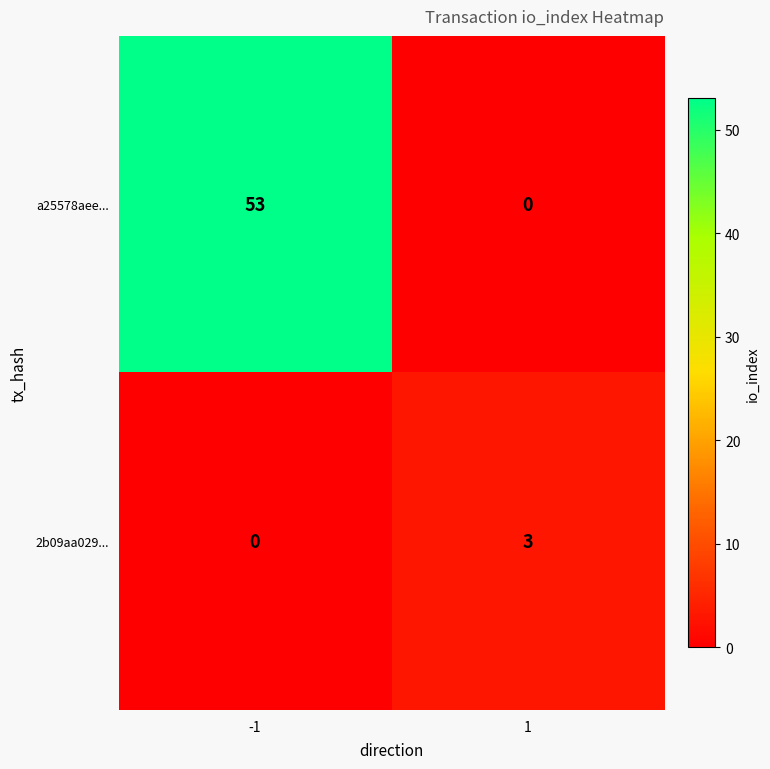

Rank the series by their average value, from highest to lowest.

a25578aee..., 2b09aa029...